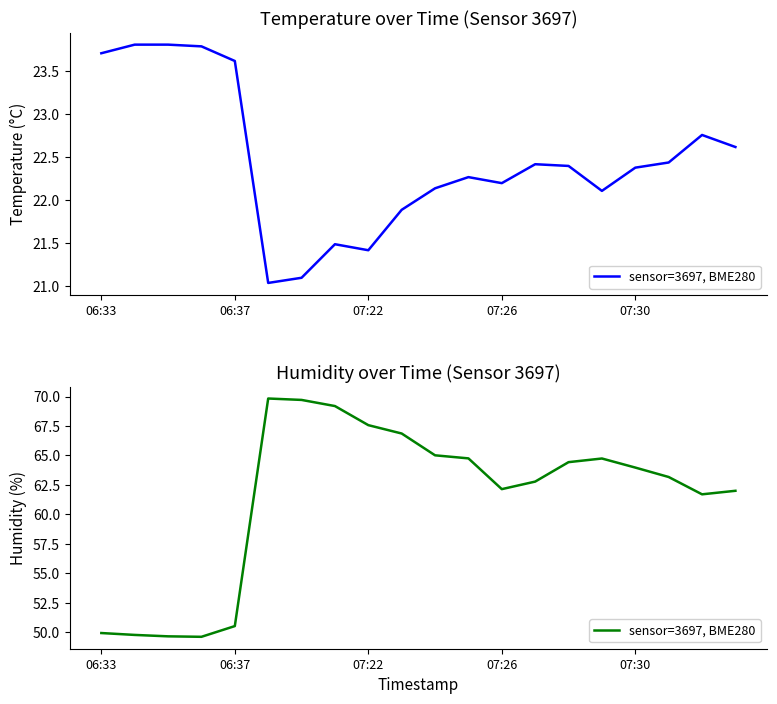

The chart shows a value of 85.4 at 13. True or false?

False